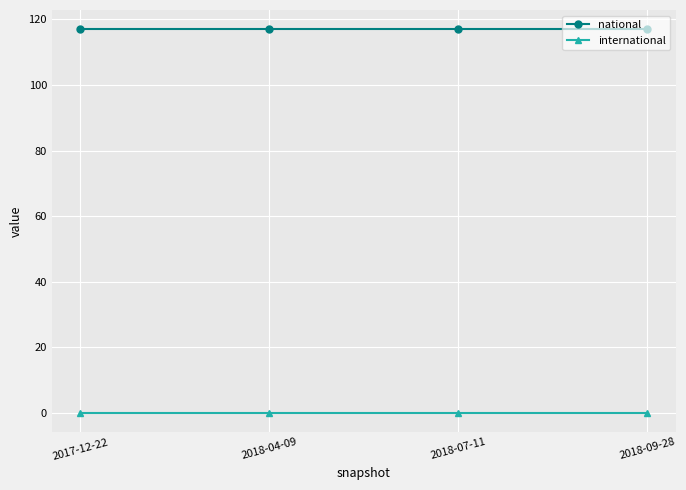

True or false: international and national intersect in this chart.

False